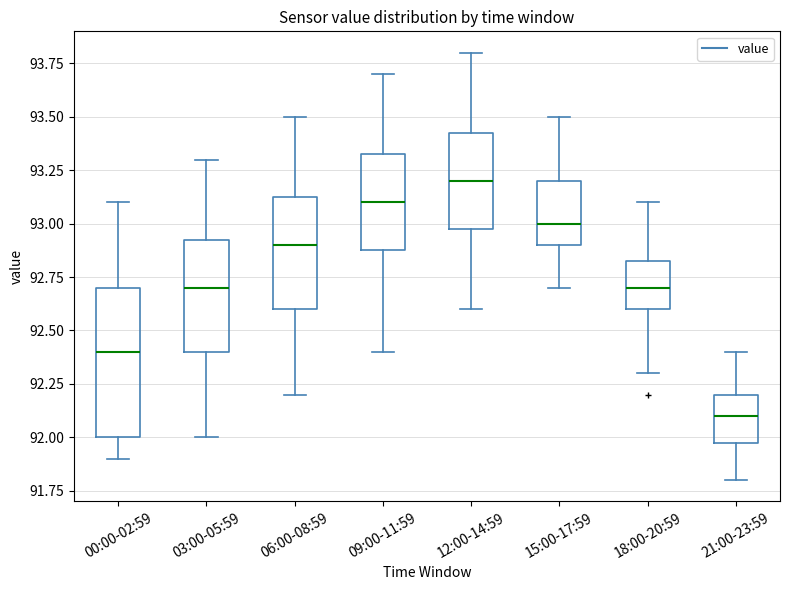

Which box has the highest median line?

12:00-14:59